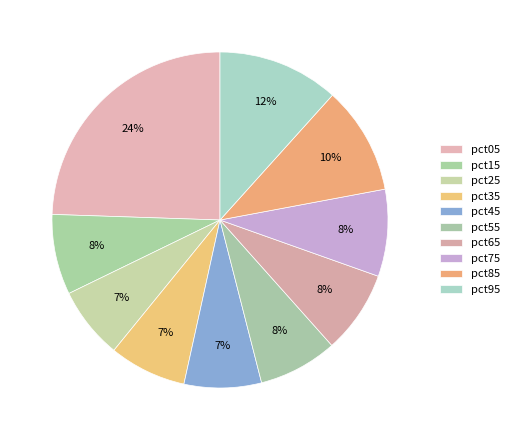

Count the number of slices in the pie.

10